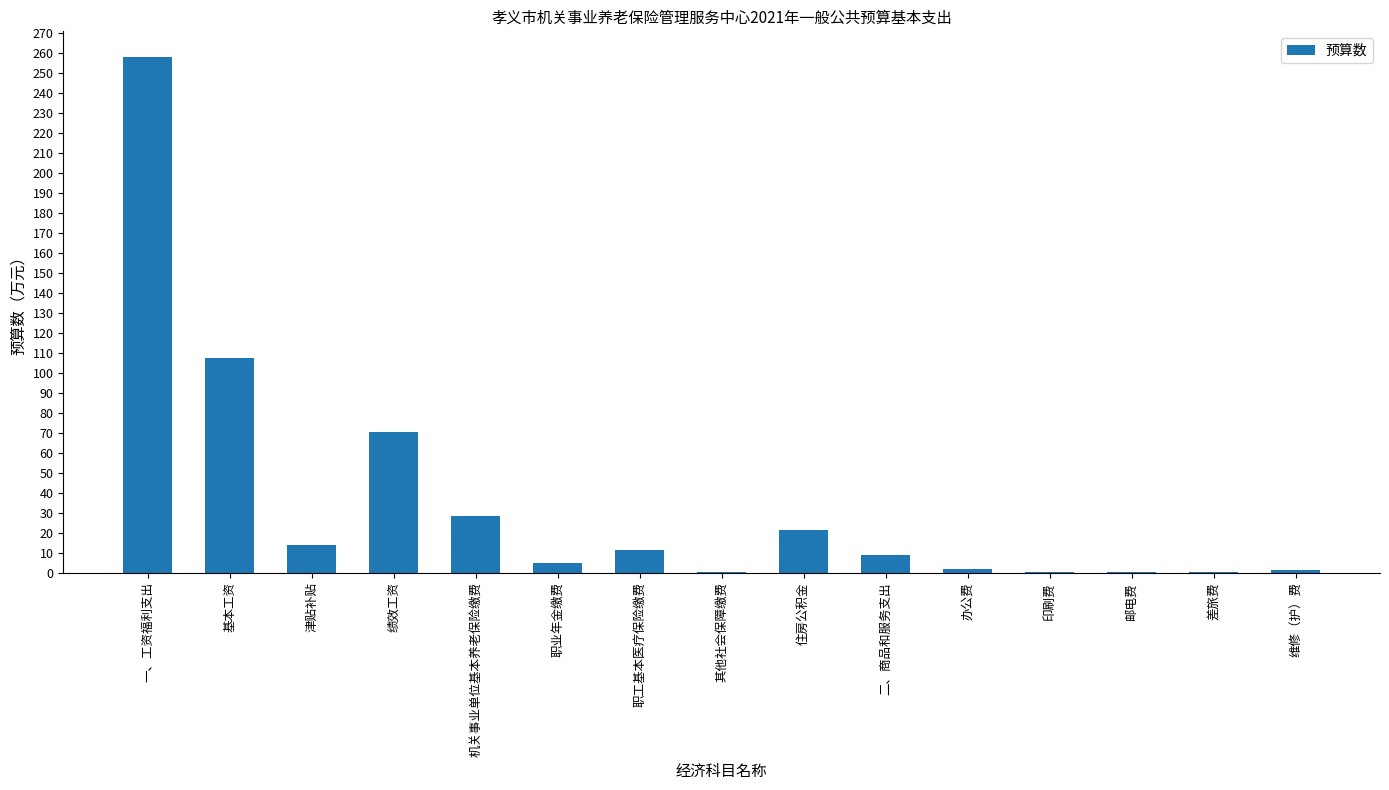

True or false: the data shows 70.3 at 绩效工资.

True